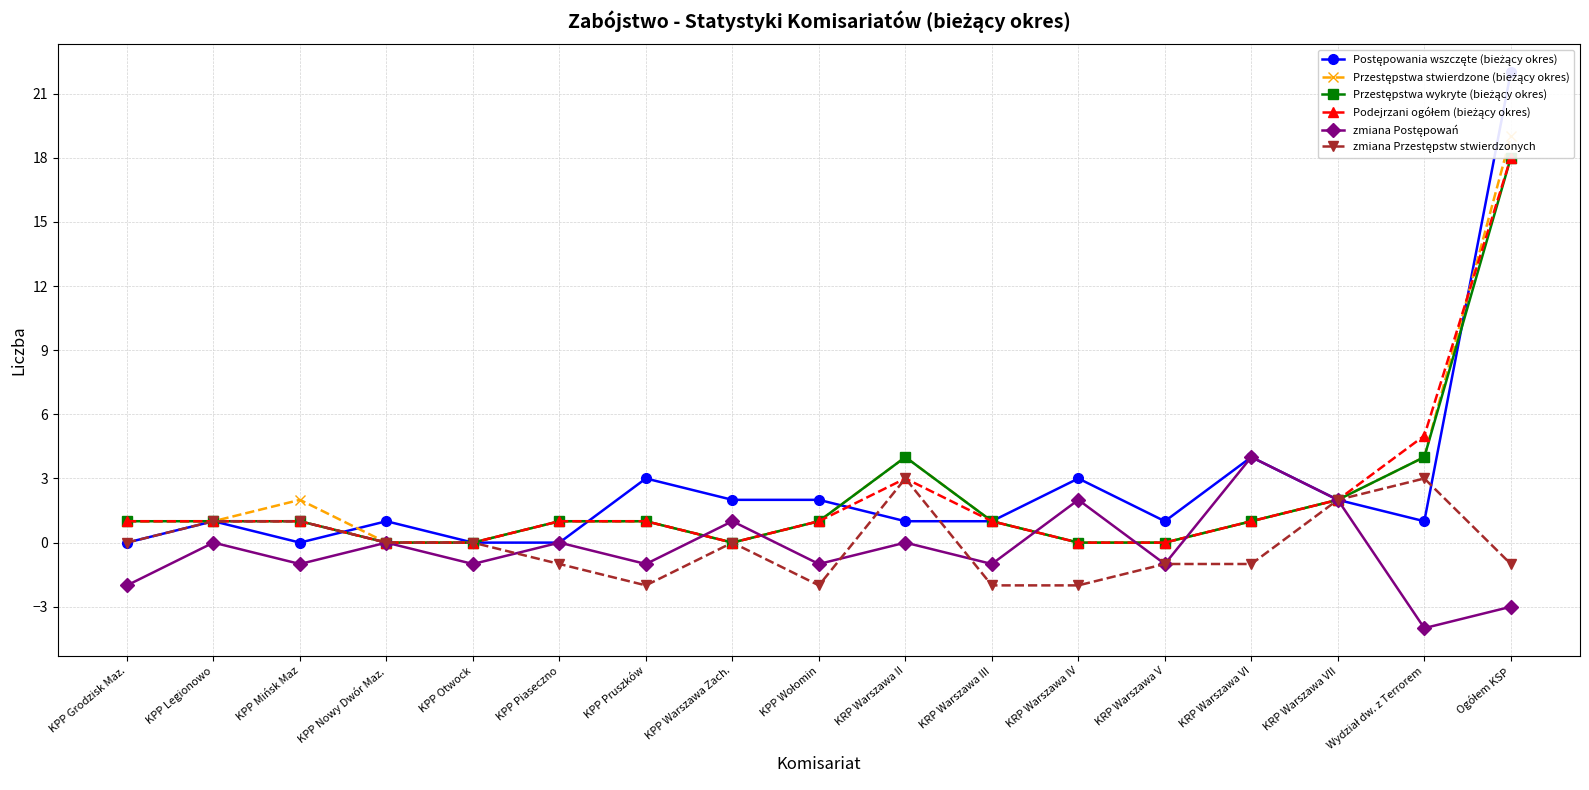

What value does the Postępowania wszczęte (bieżący okres) series have at Ogółem KSP, to the nearest 10?

20